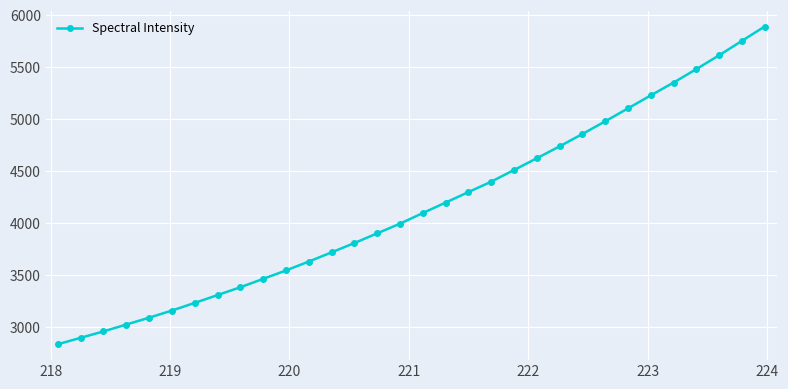

True or false: the data has more than 2 interior local peaks.

False